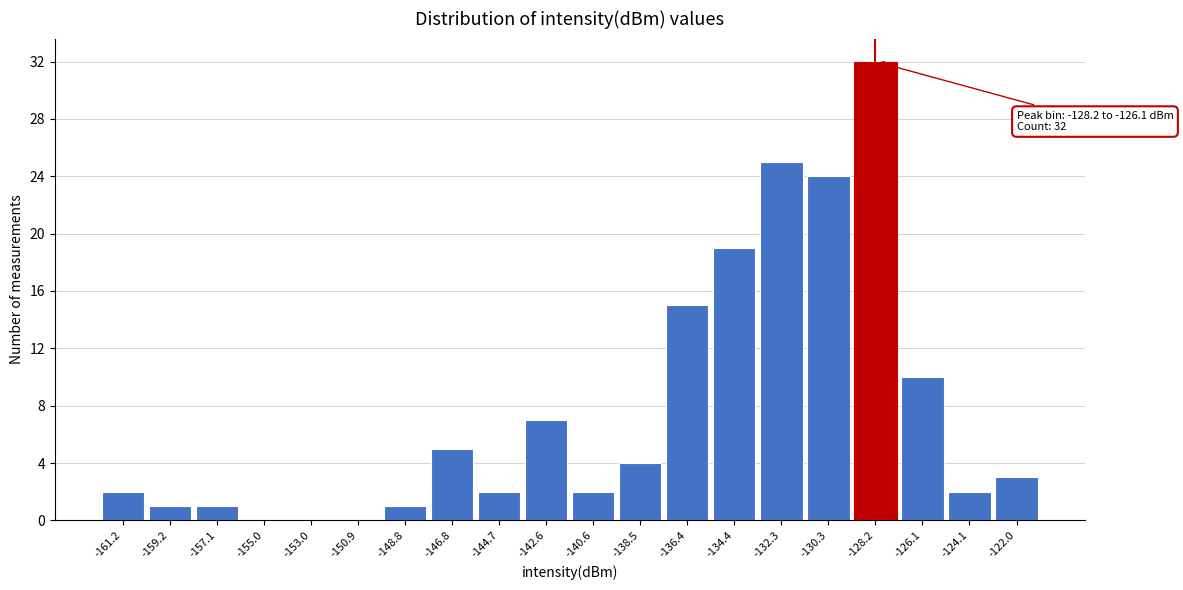

Reading left to right, list all the values displayed in this chart.

-161.2=2	-159.2=1	-157.1=1	-155.0=0	-153.0=0	-150.9=0	-148.8=1	-146.8=5	-144.7=2	-142.6=7	-140.6=2	-138.5=4	-136.4=15	-134.4=19	-132.3=25	-130.3=24	-128.2=32	-126.1=10	-124.1=2	-122.0=3